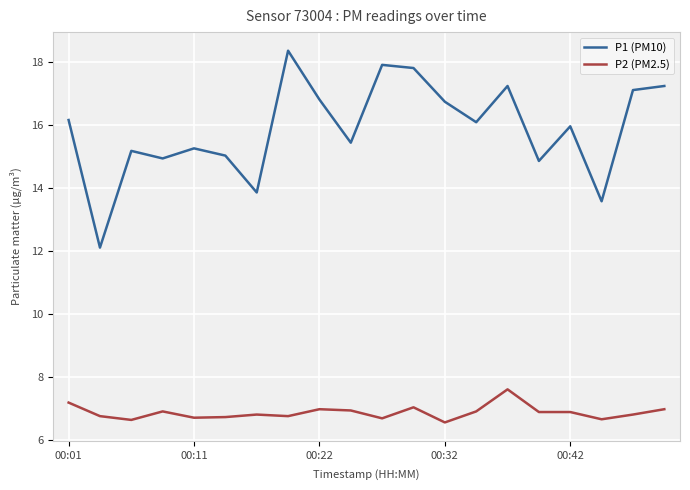

Which series has the widest spread of values?

P1 (PM10)